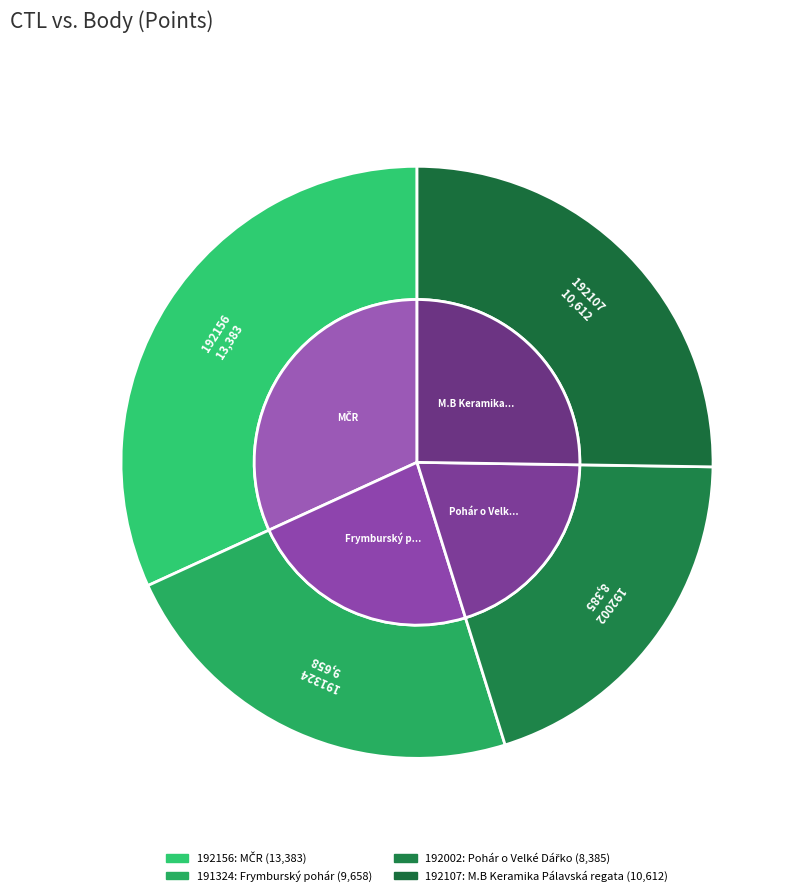

How many slices are in this pie chart?

4